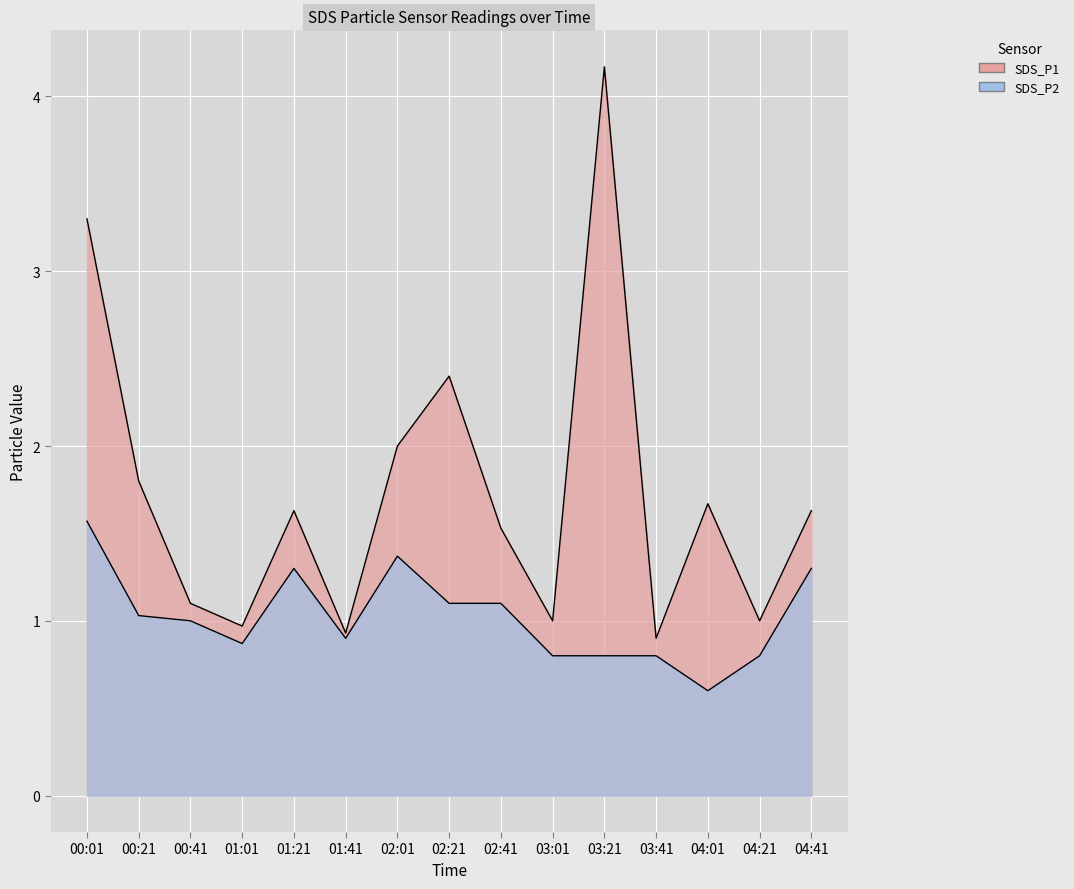

Rank the series by their average value, from highest to lowest.

SDS_P1, SDS_P2